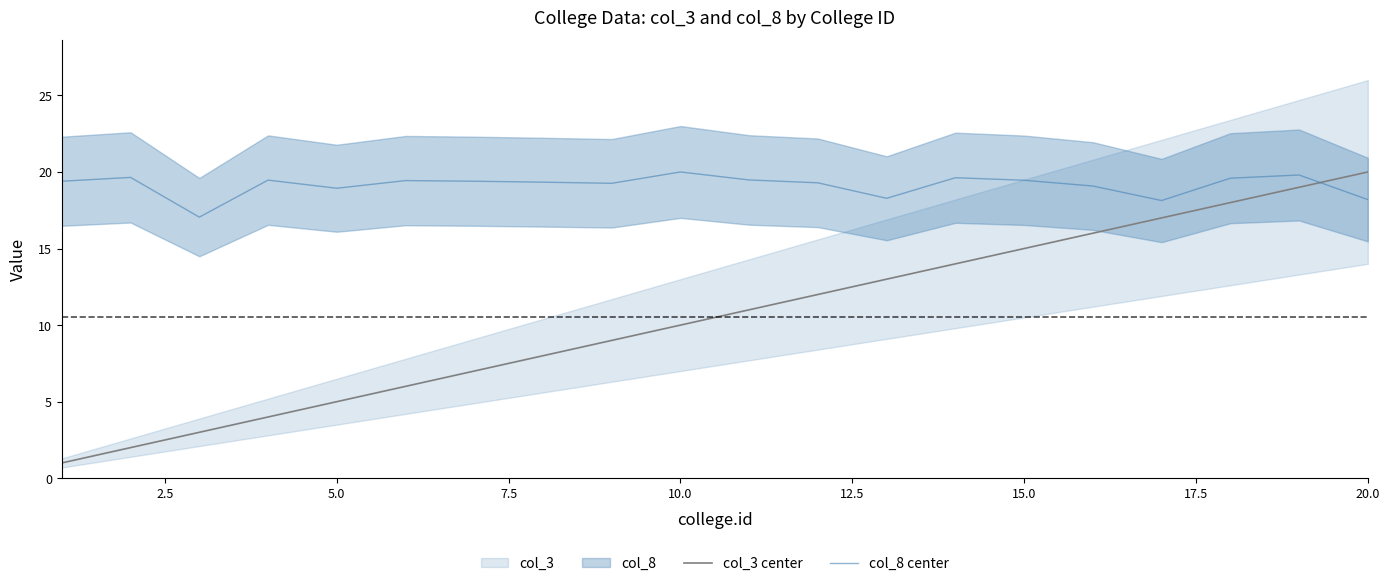

True or false: col_8 center and col_3 center cross at least once.

True